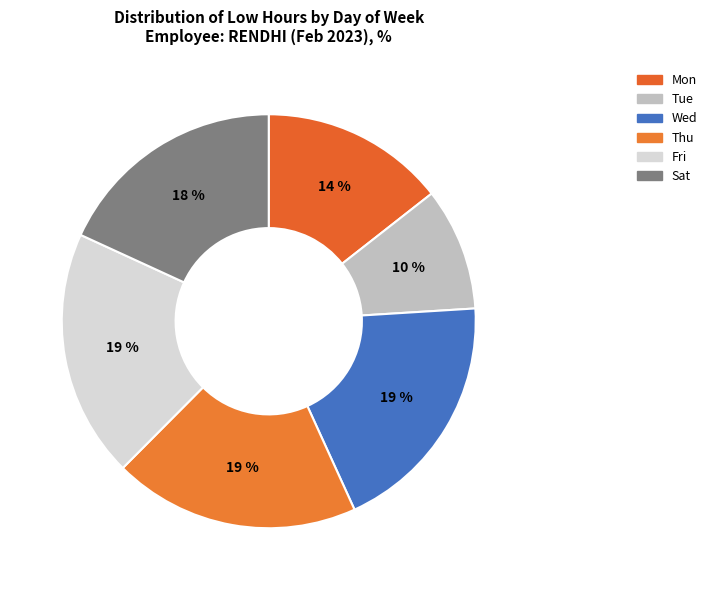

Count the number of slices in the pie.

6